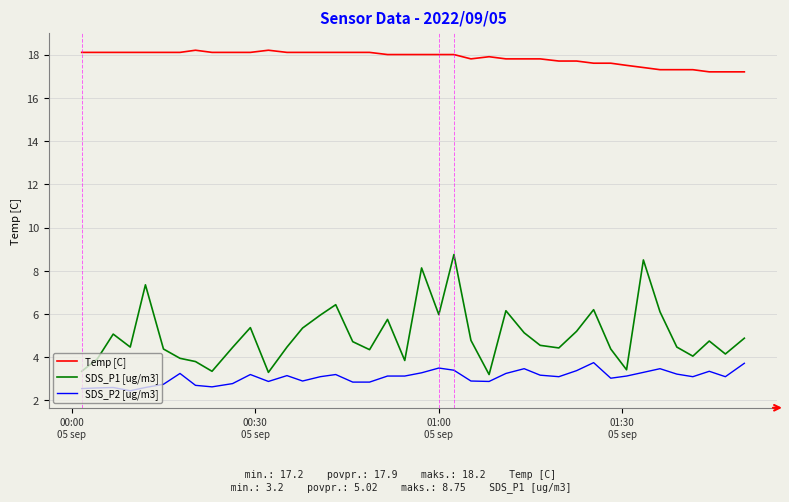

Which series has the largest total across all categories?

Temp [C]